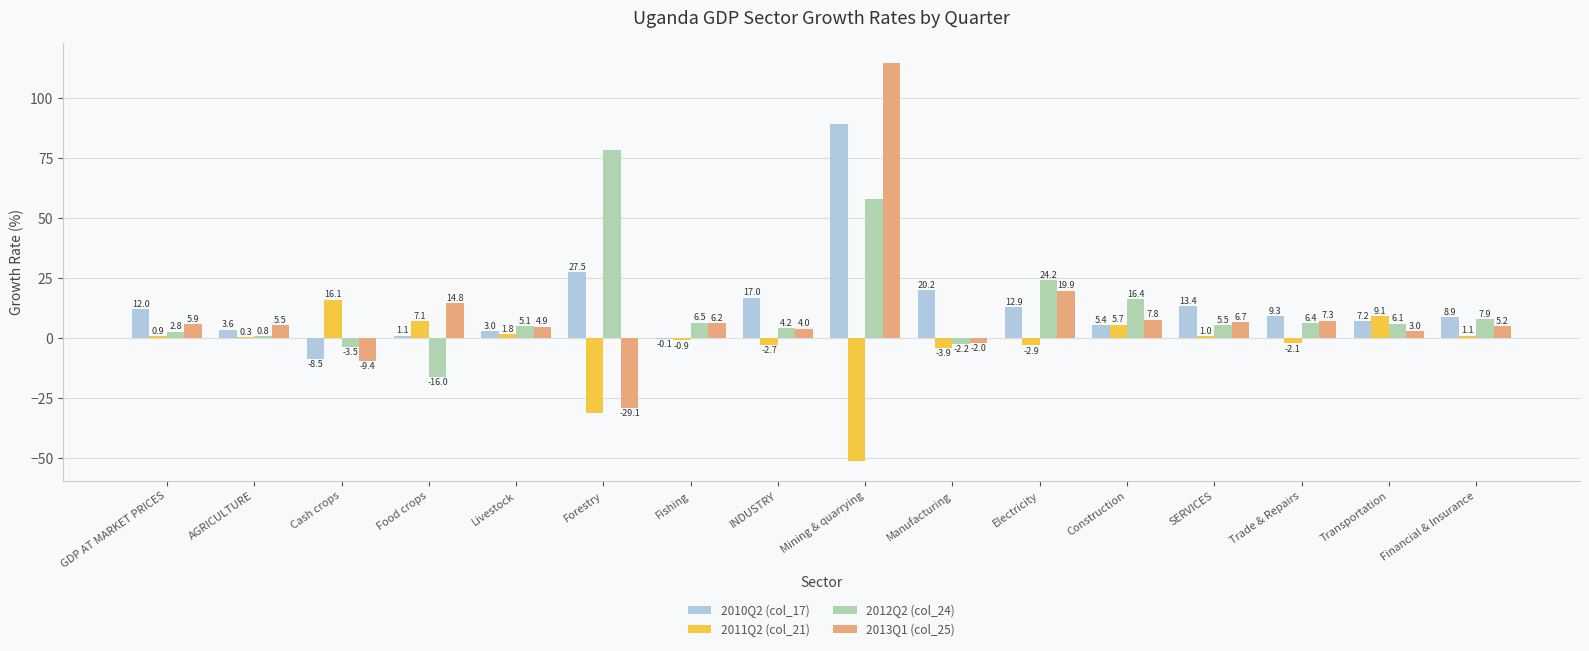

How many data points in 2011Q2 (col_21) are above 0?

9